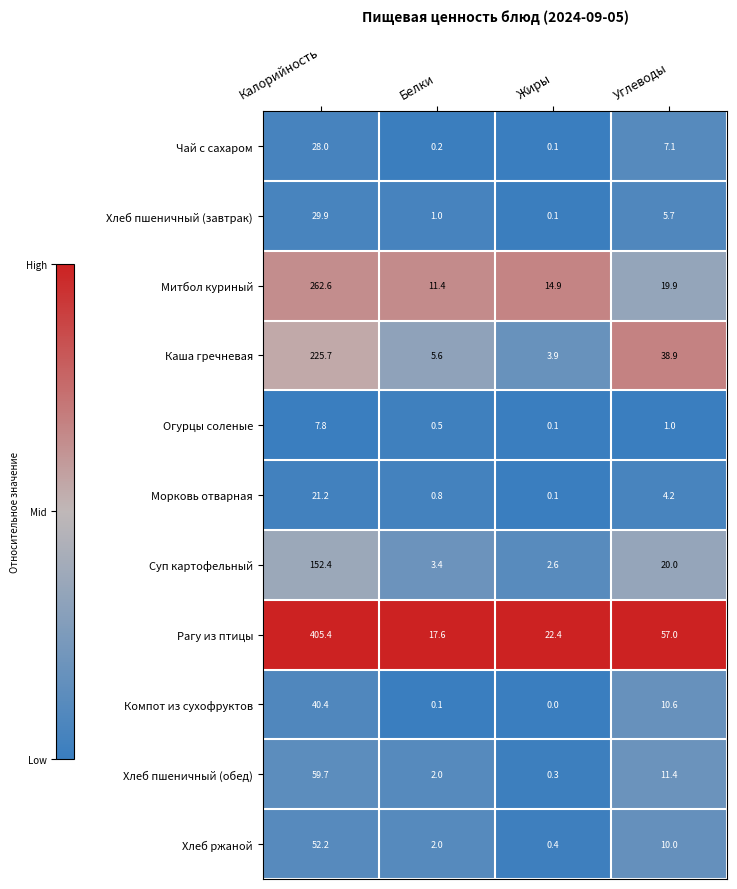

At which category is the sum across all series the highest?

Калорийность